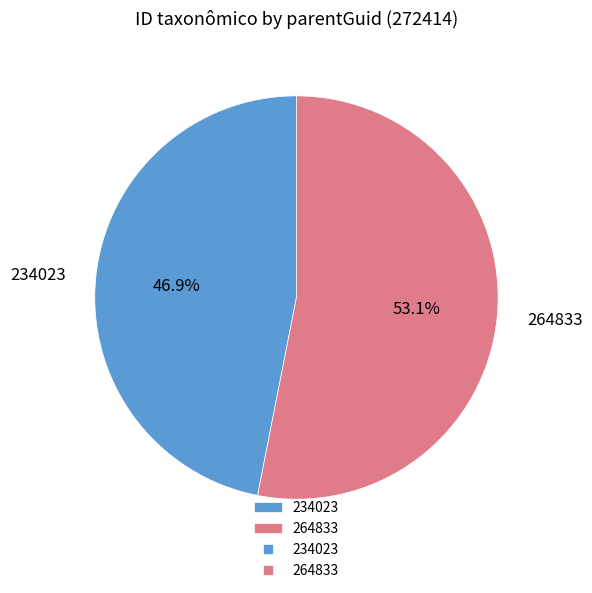

What percentage is the 264833 slice, to the nearest percent?

53%